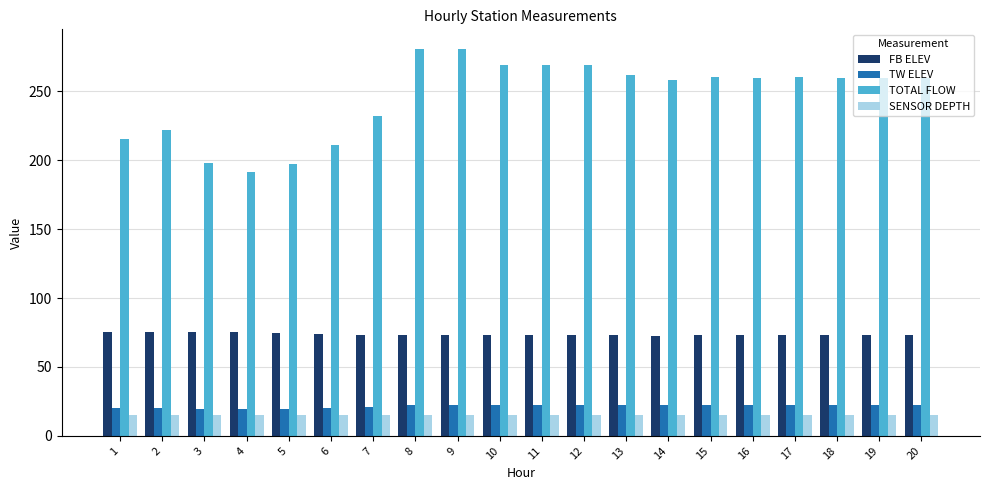

What is the maximum value shown in the chart?

280.8